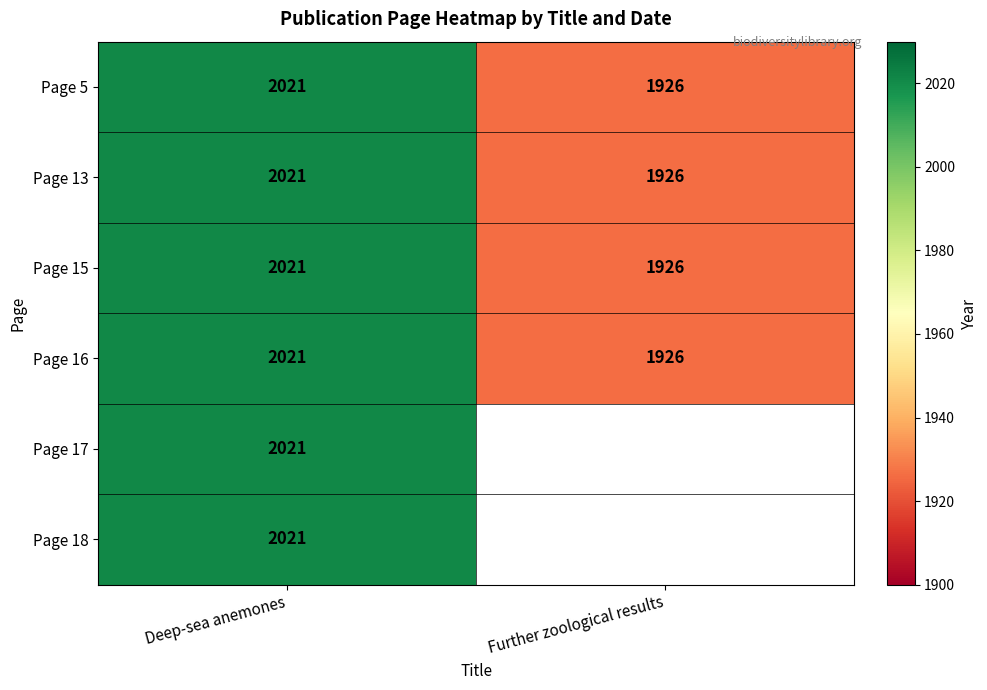

Which label corresponds to the largest value in the chart?

Deep-sea anemones